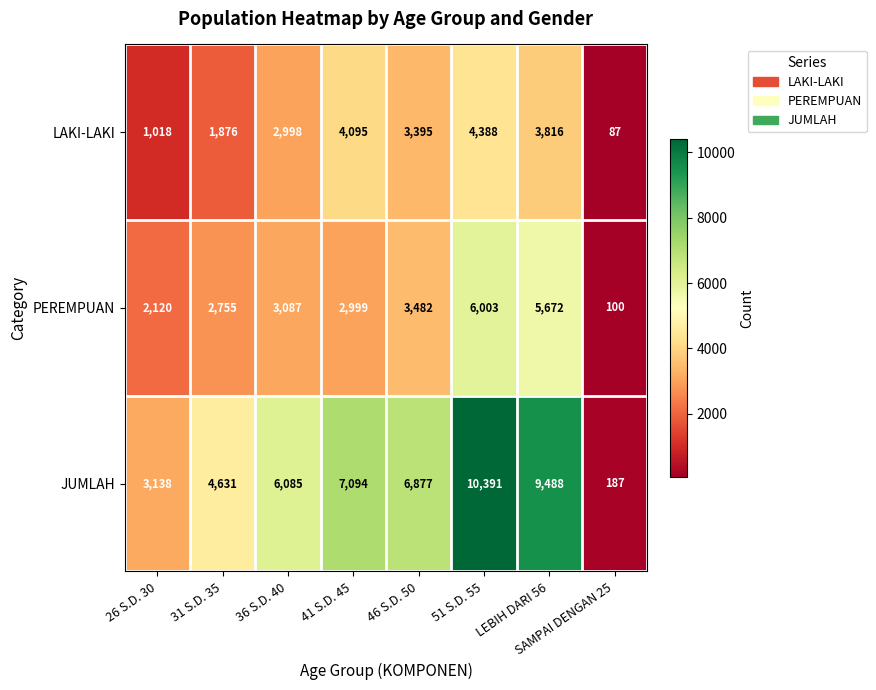

At which label does LAKI-LAKI first exceed 3395?

41 S.D. 45